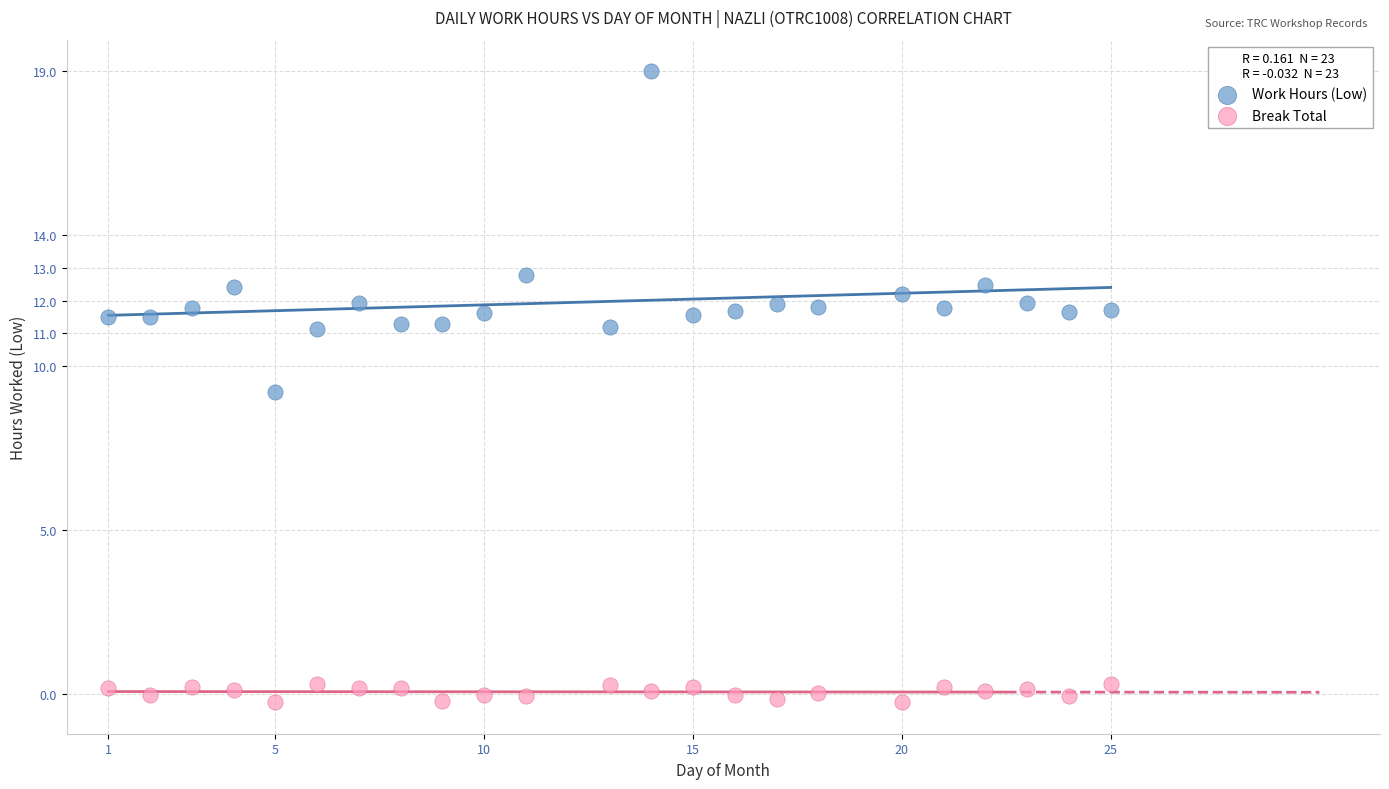

In the Work Hours (Low) series, what Y value is closest to 14?

12.8